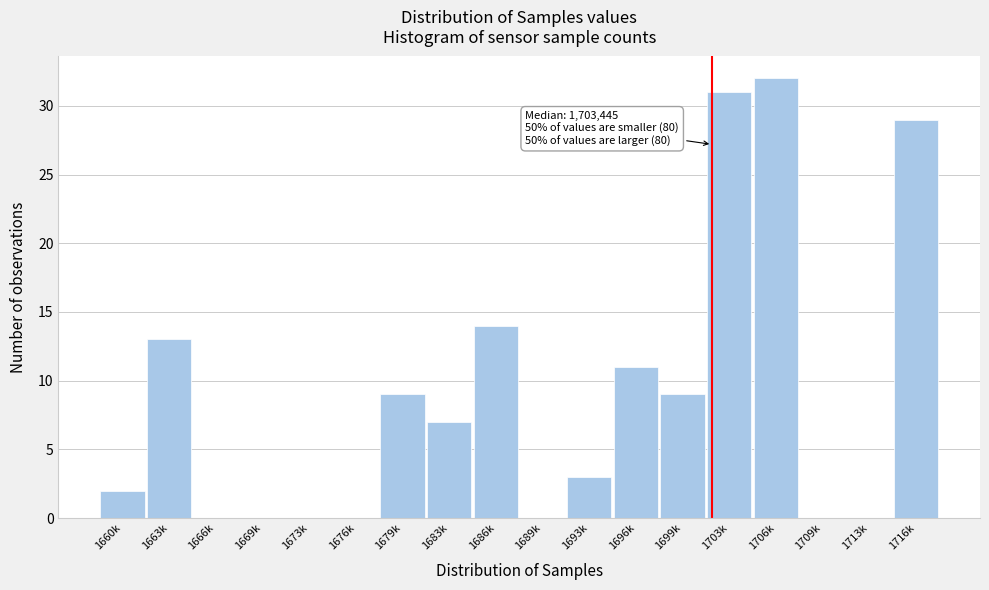

Reading left to right, list all the values displayed in this chart.

1660k=2	1663k=13	1666k=0	1669k=0	1673k=0	1676k=0	1679k=9	1683k=7	1686k=14	1689k=0	1693k=3	1696k=11	1699k=9	1703k=31	1706k=32	1709k=0	1713k=0	1716k=29